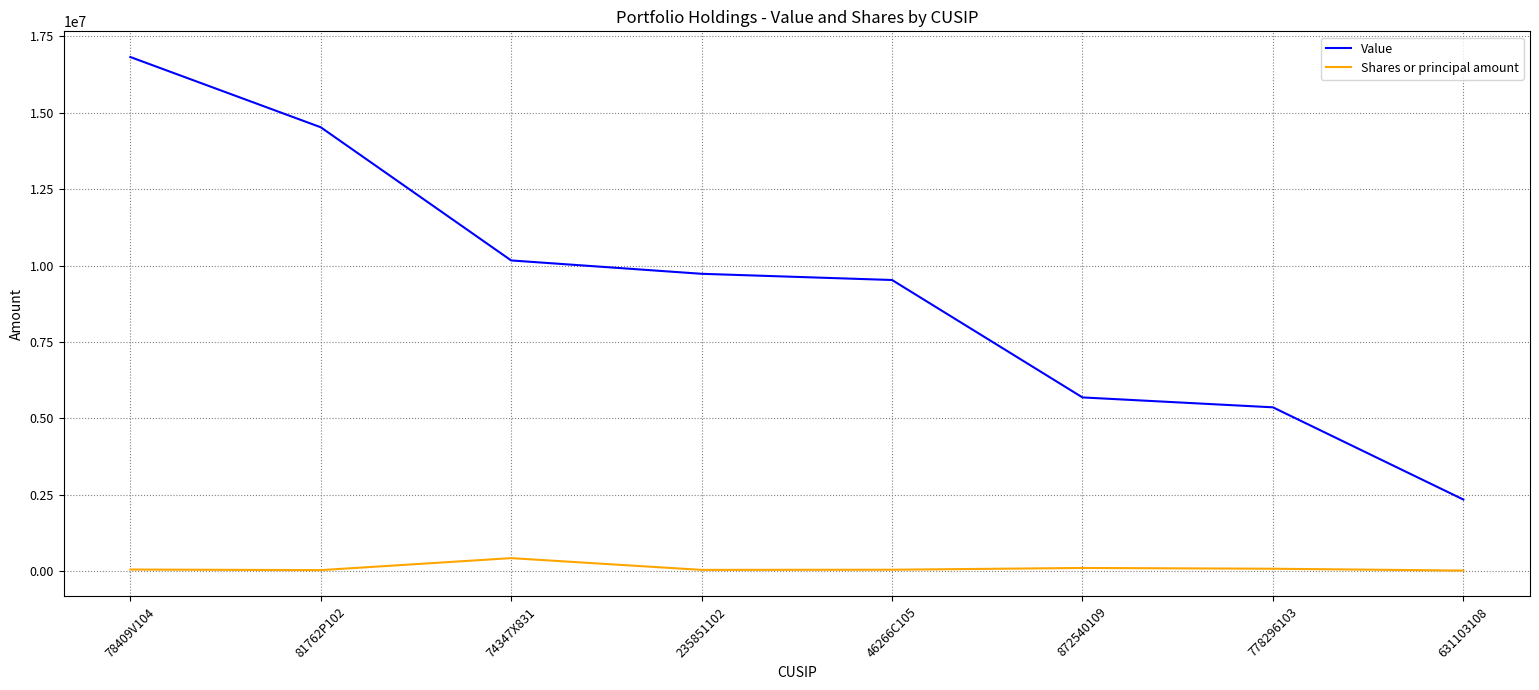

True or false: Value has more than 2 points higher than both neighbors.

False